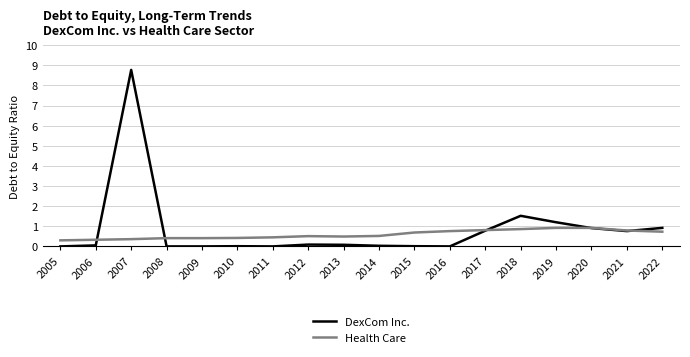

Where is DexCom Inc. nearest to the value 4?

2018